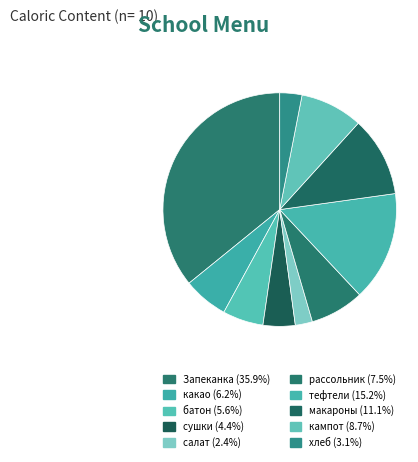

To the nearest percent, what is the difference between the largest and smallest slice percentages?

33%